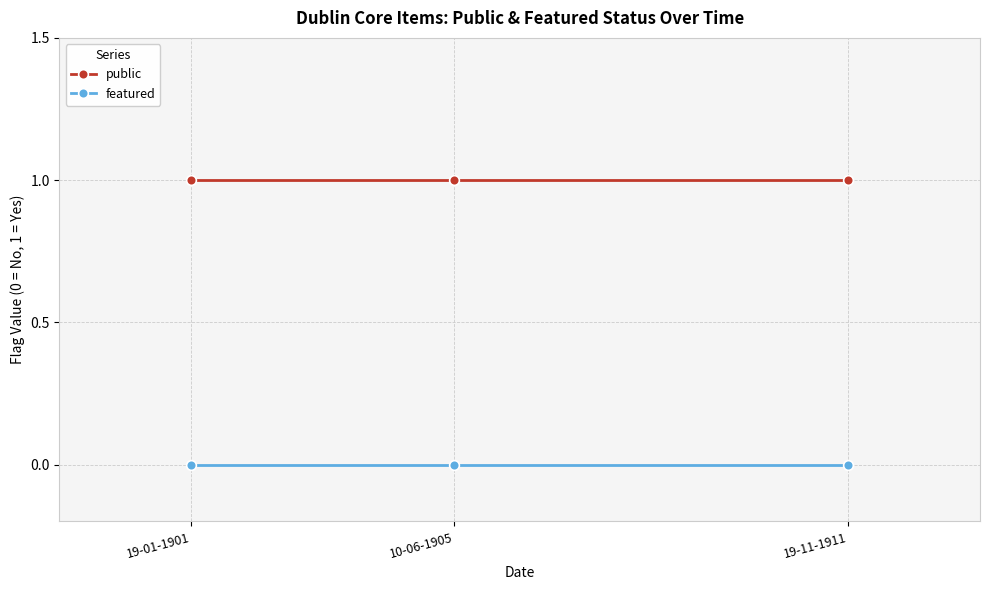

Rank the series by their average value, from lowest to highest.

featured, public